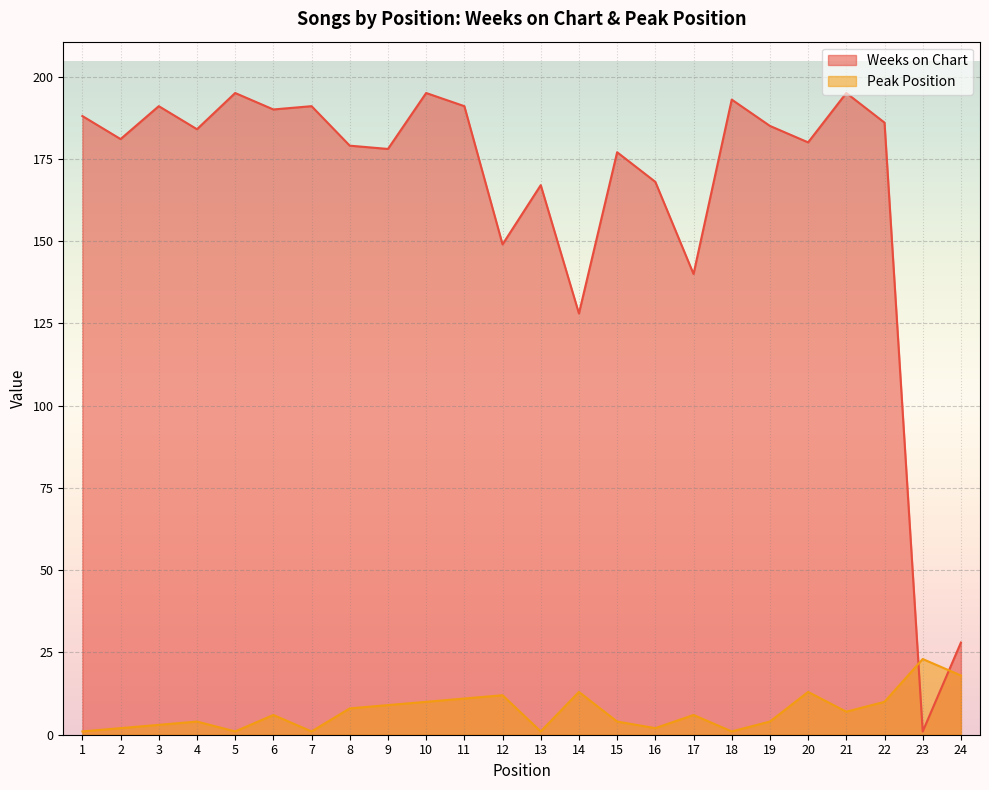

List the labels in order of Weeks on Chart value, smallest first.

23, 24, 14, 17, 12, 13, 16, 15, 9, 8, 20, 2, 4, 19, 22, 1, 6, 3, 7, 11, 18, 5, 10, 21